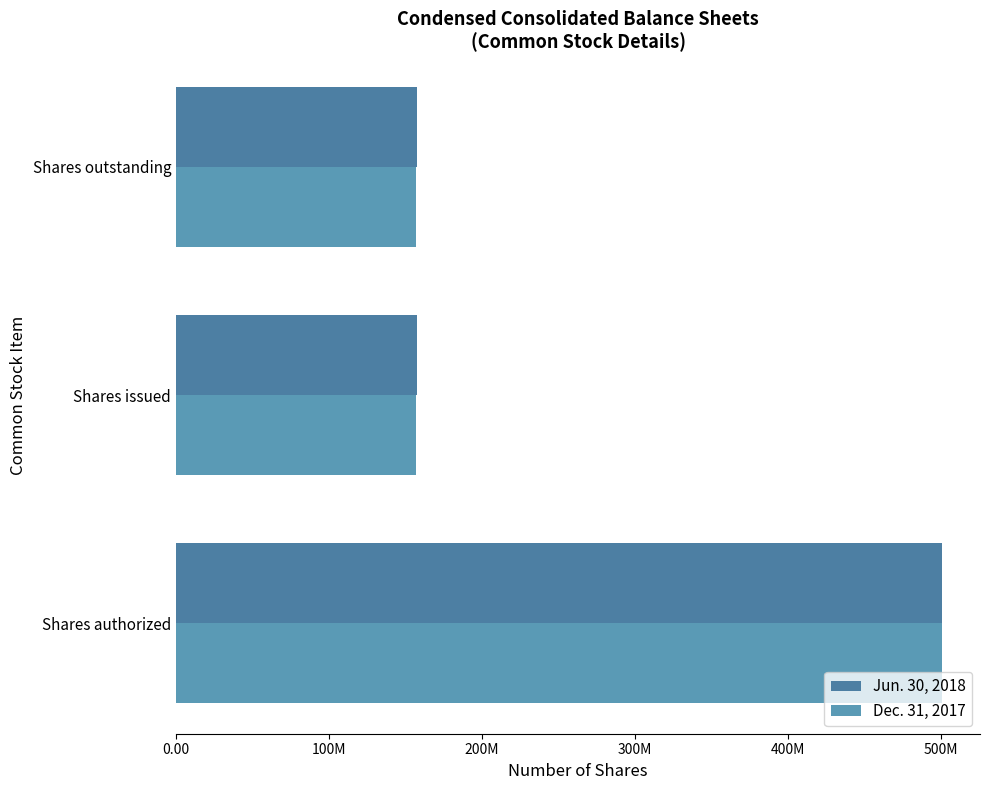

What is the average value of the Dec. 31, 2017 series?

271722051